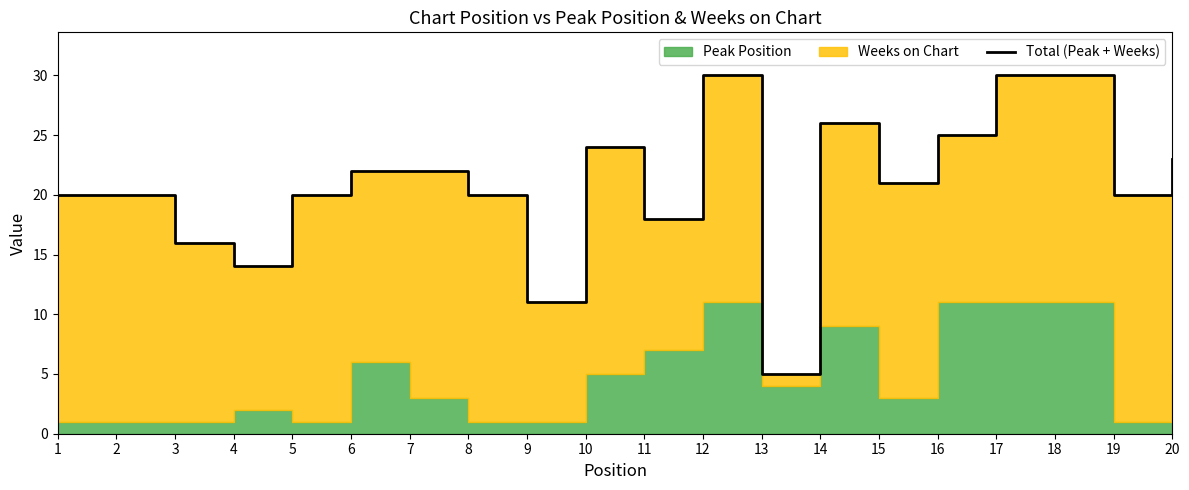

How many points are lower than both their immediate neighbors (excluding endpoints)?

6